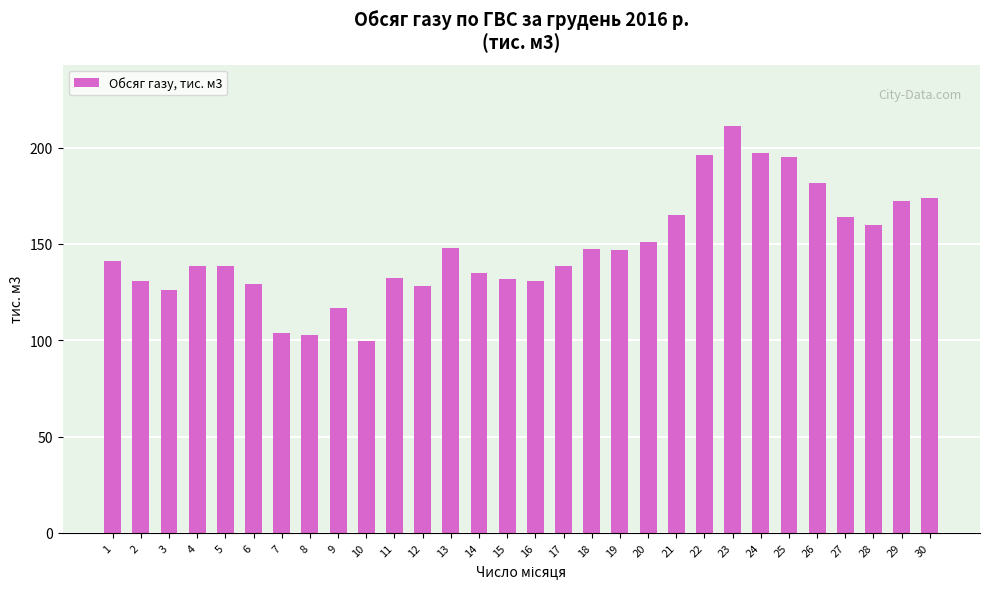

Approximately how many times larger is the value at 4 compared to 7?

1.3